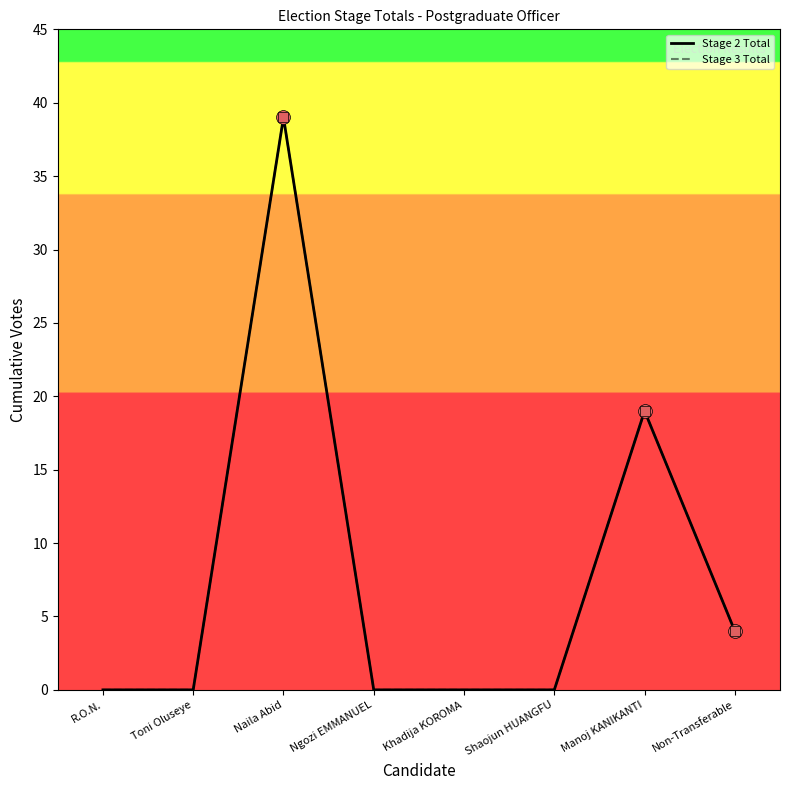

The Stage 2 Total series shows 26 at Toni Oluseye. True or false?

False